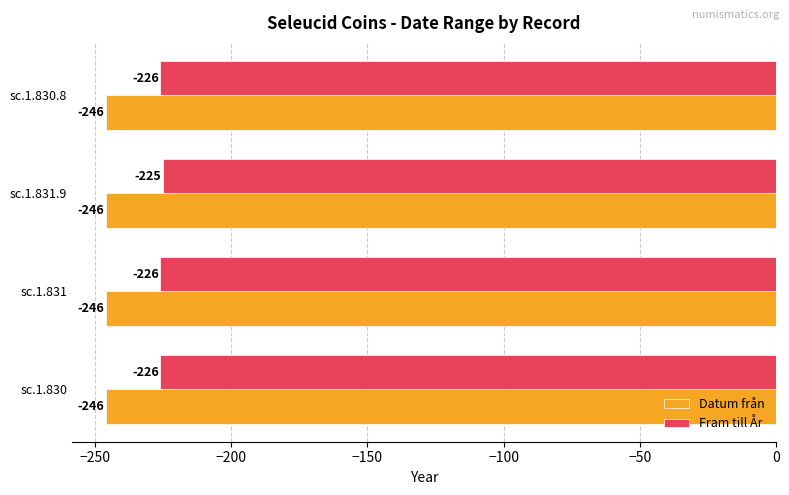

Which series has the largest range (max minus min)?

Fram till År